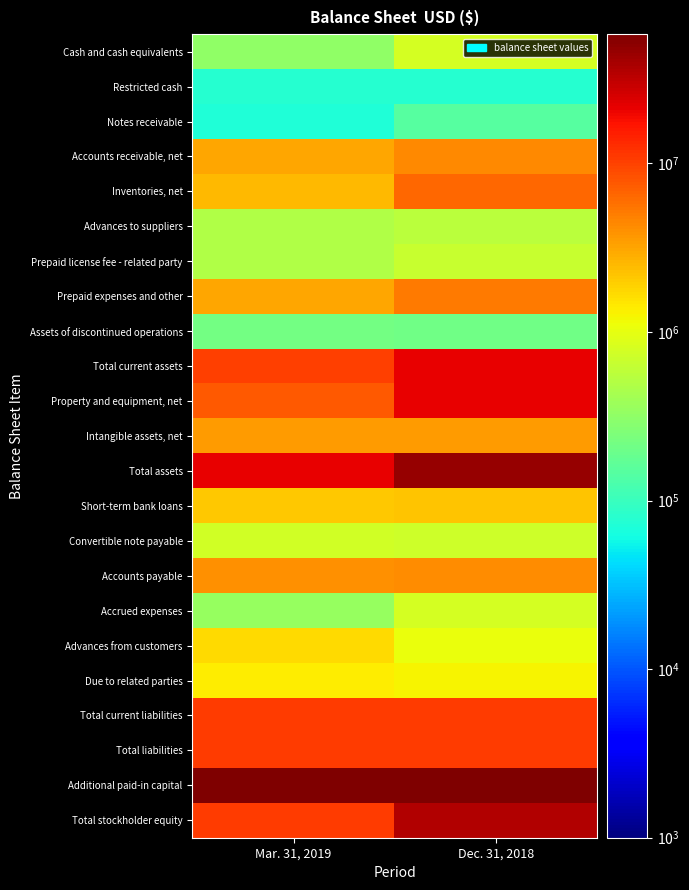

What is the greatest value displayed?

58452131